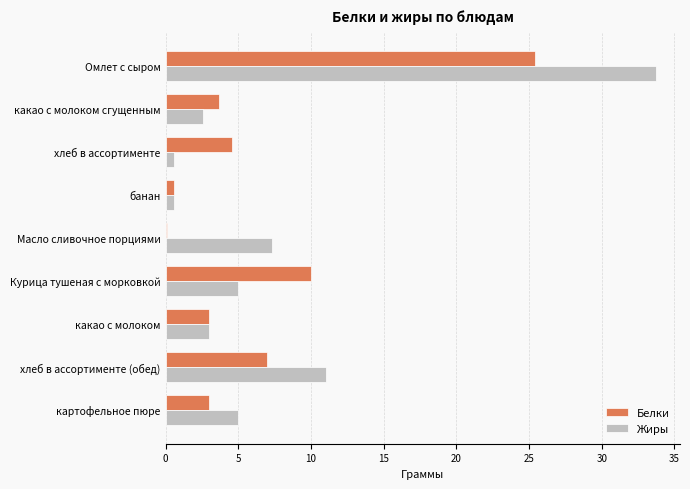

Between какао с молоком and хлеб в ассортименте (обед), which series saw the biggest shift?

Жиры